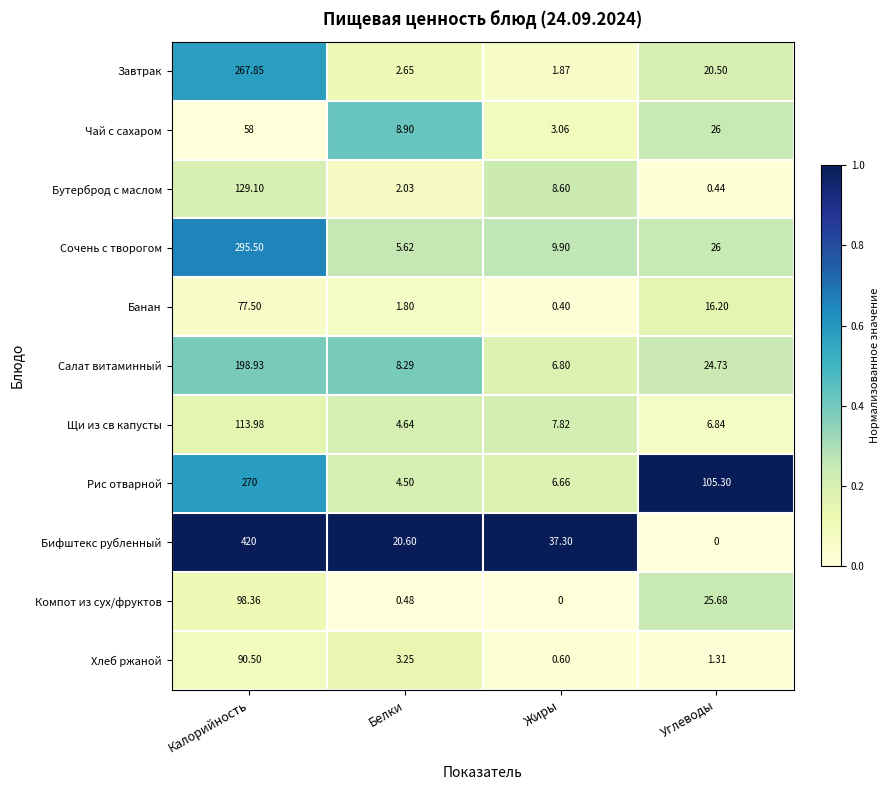

At which label does Рис отварной reach its peak?

Калорийность